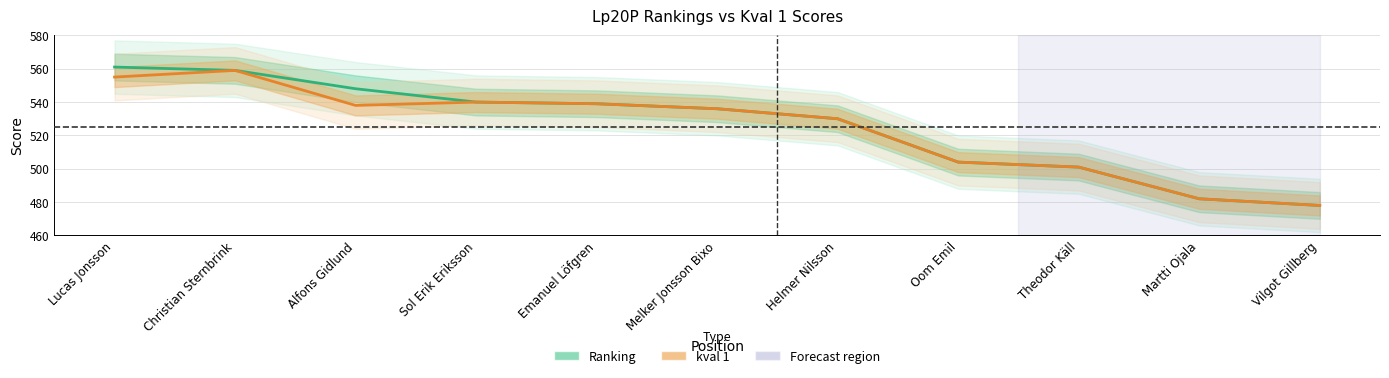

What is the label of the 10th point from the left?

Martti Ojala